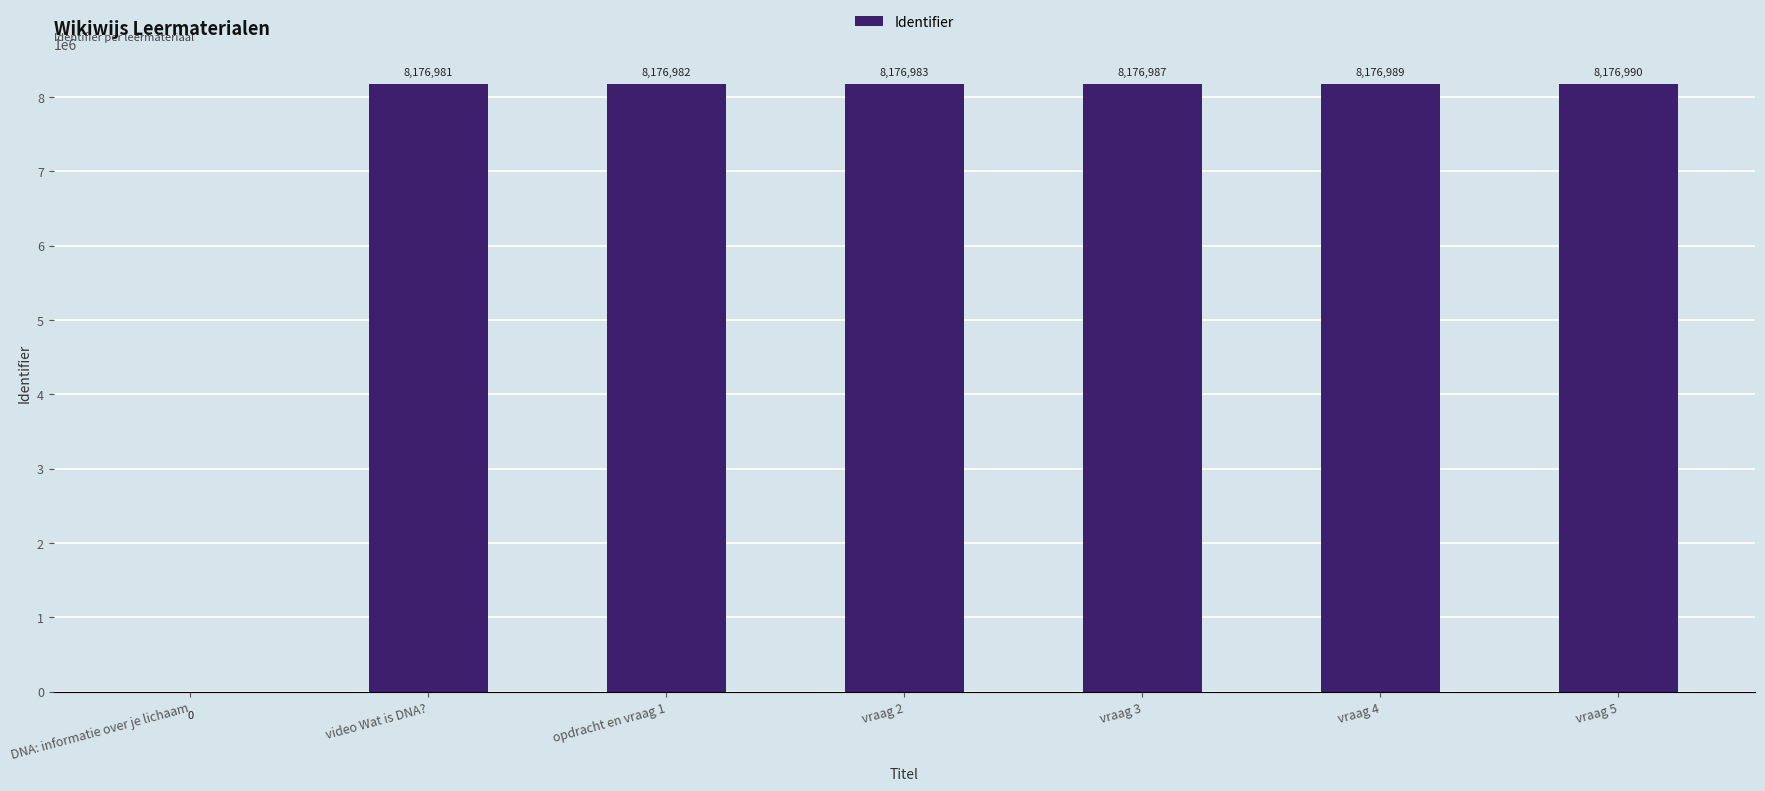

What is the greatest value displayed?

8176990